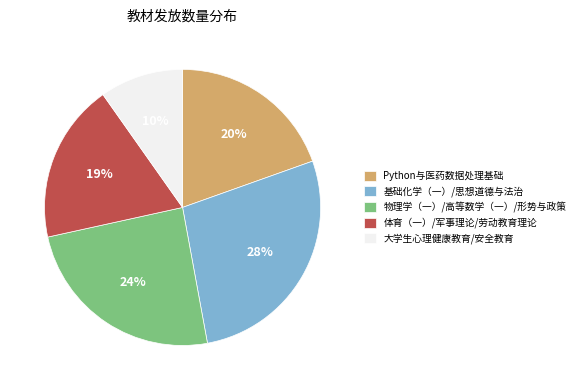

Which has a higher value, 大学生心理健康教育/安全教育 or Python与医药数据处理基础?

Python与医药数据处理基础